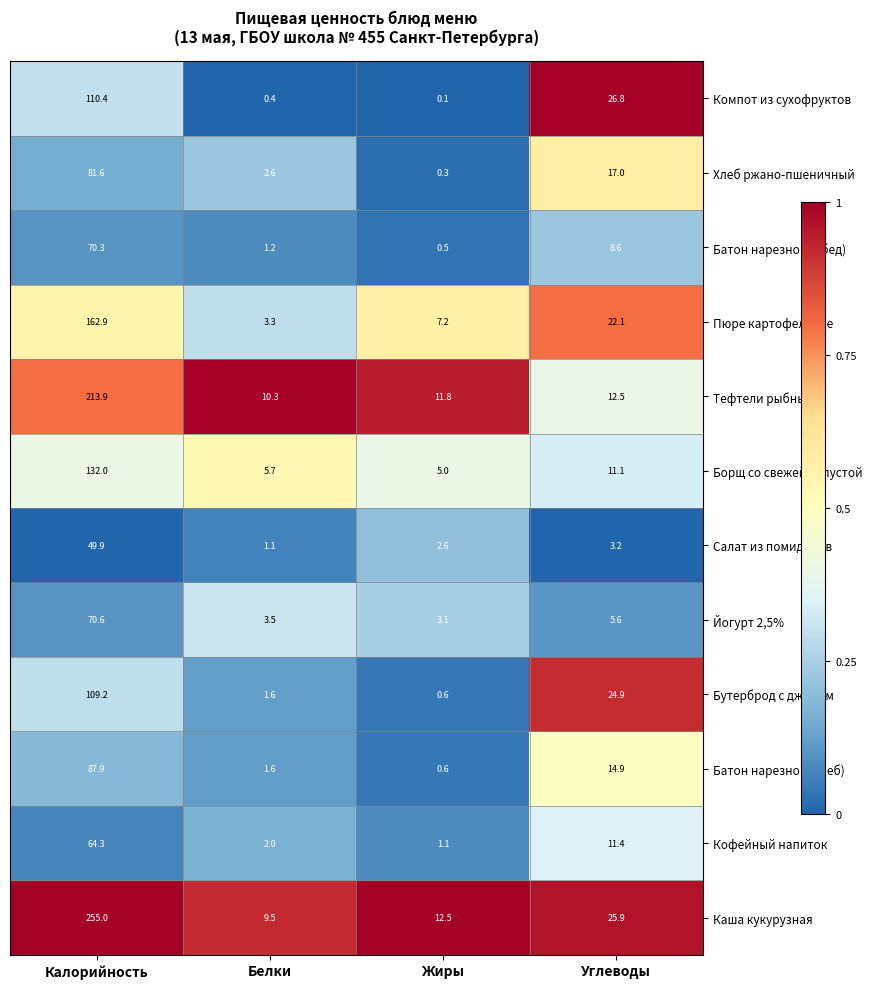

At Калорийность, list the series in order from smallest to largest.

Салат из помидоров, Кофейный напиток, Батон нарезной (обед), Йогурт 2,5%, Хлеб ржано-пшеничный, Батон нарезной (хлеб), Бутерброд с джемом, Компот из сухофруктов, Борщ со свежей капустой, Пюре картофельное, Тефтели рыбные, Каша кукурузная